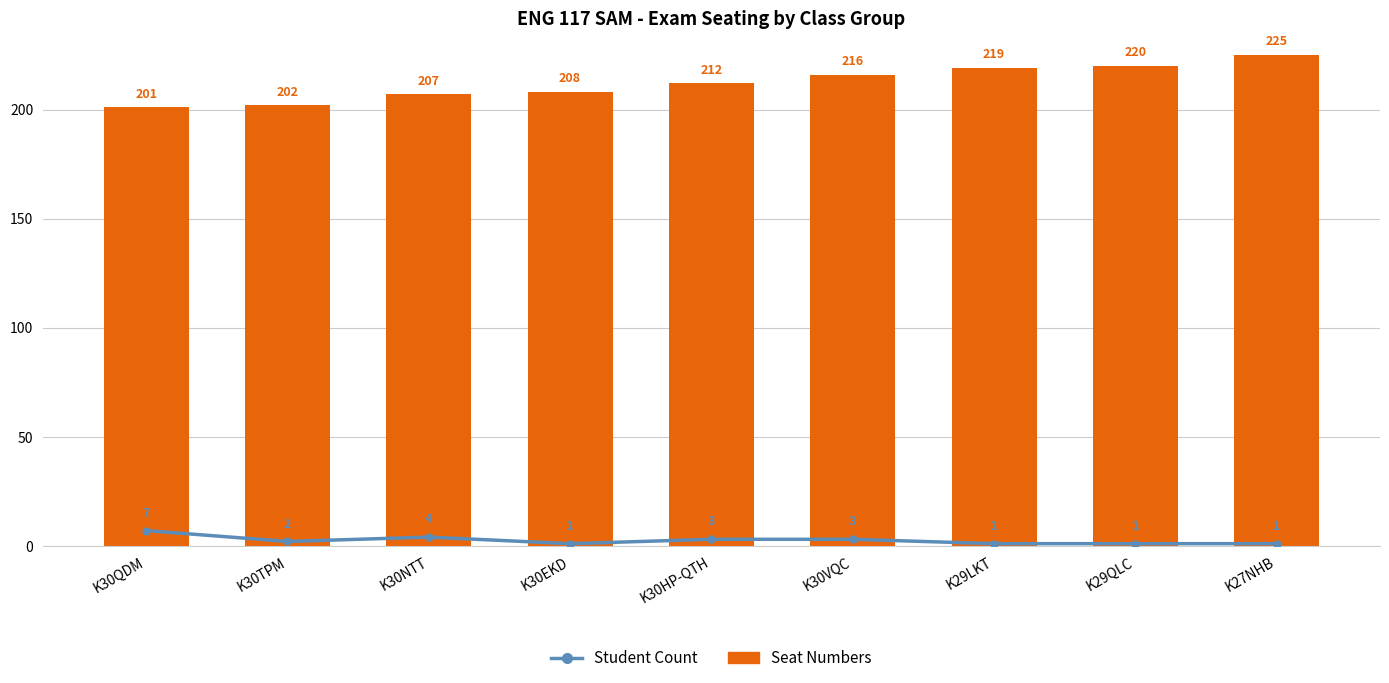

What is the sum of all Seat Numbers values?

1910